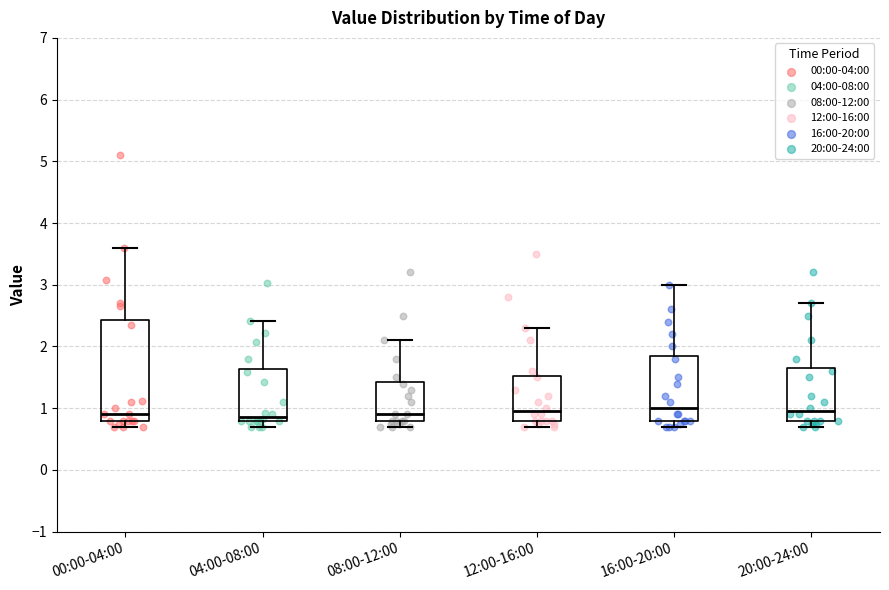

Comparing the boxes themselves (not the whiskers), which one is the tallest?

00:00-04:00